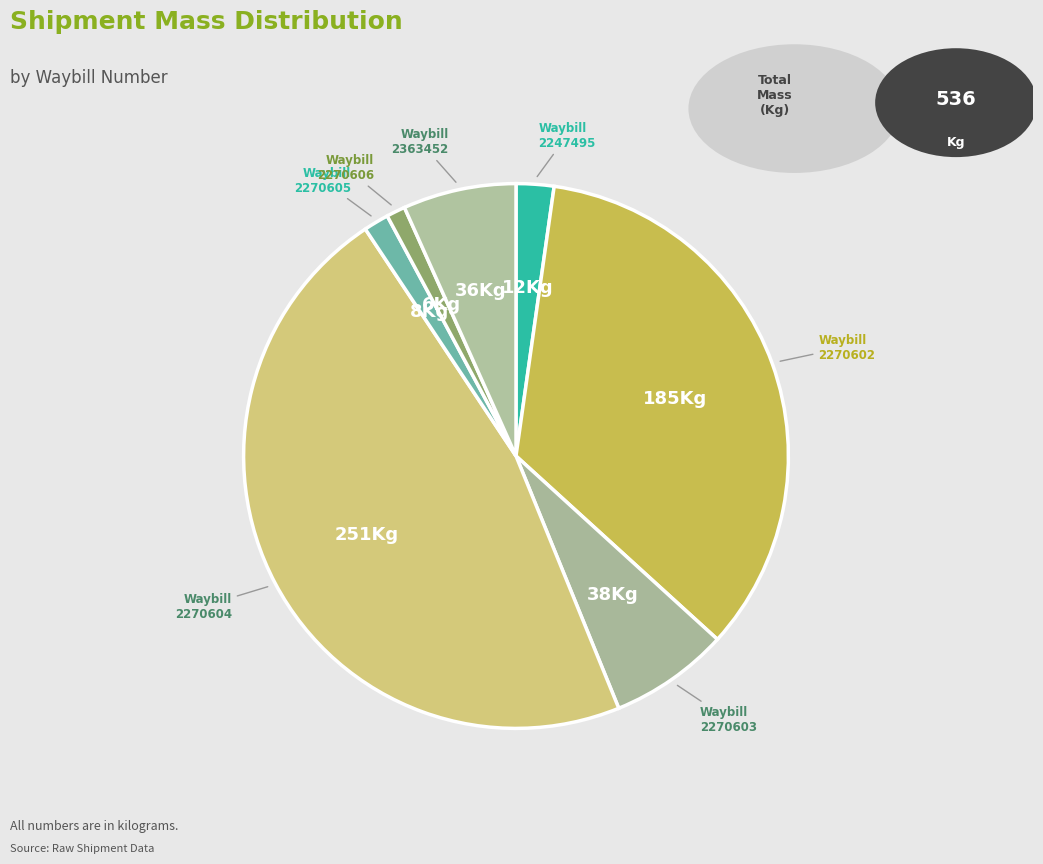

Count the number of slices in the pie.

7